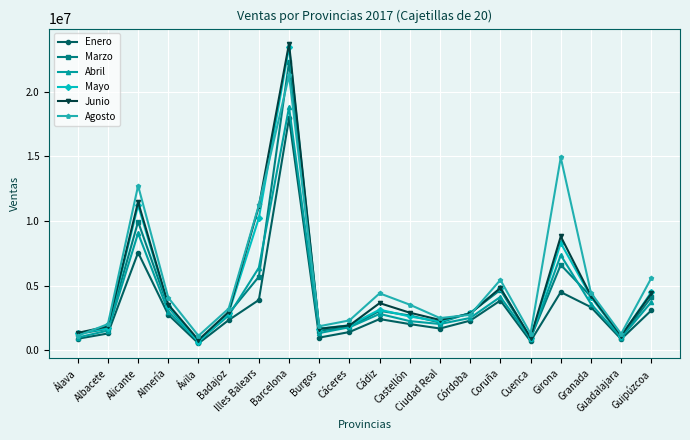

Where is the first local maximum for Junio?

Alicante